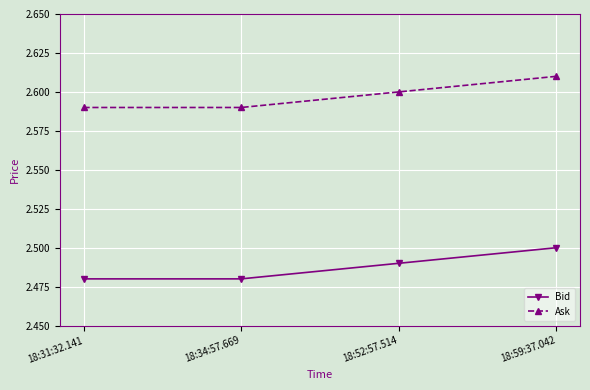

At how many categories does at least one series exceed 2?

4